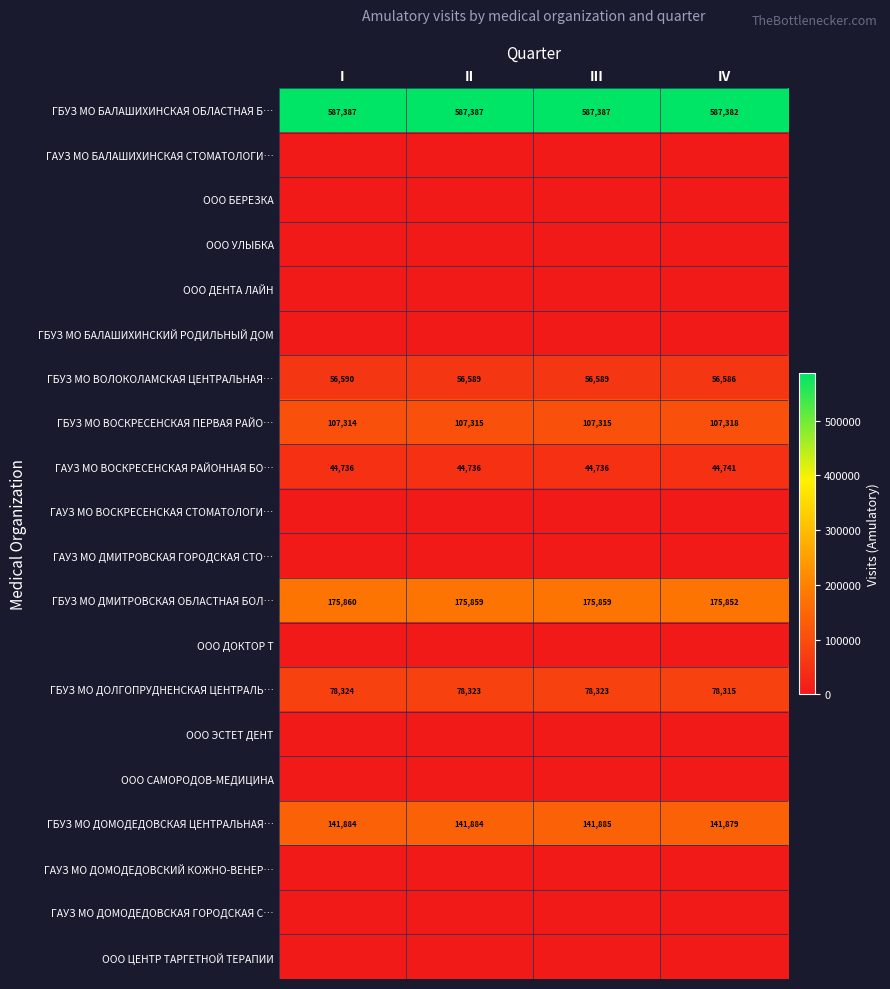

True or false: ГБУЗ МО ДМИТРОВСКАЯ ОБЛАСТНАЯ БОЛ… has a value of 175860 at I.

True